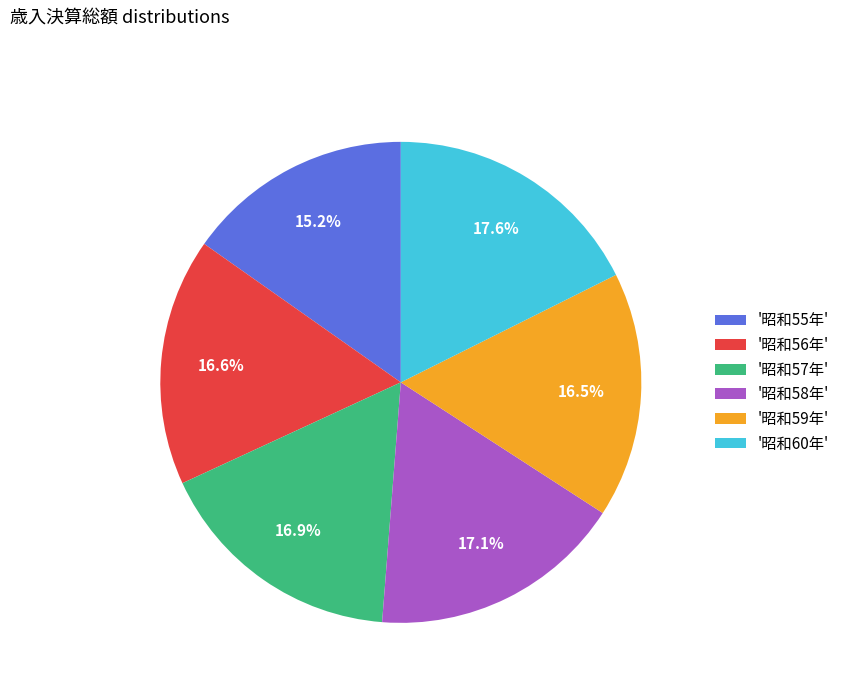

To the nearest percent, what is the difference between the largest and smallest slice percentages?

2%